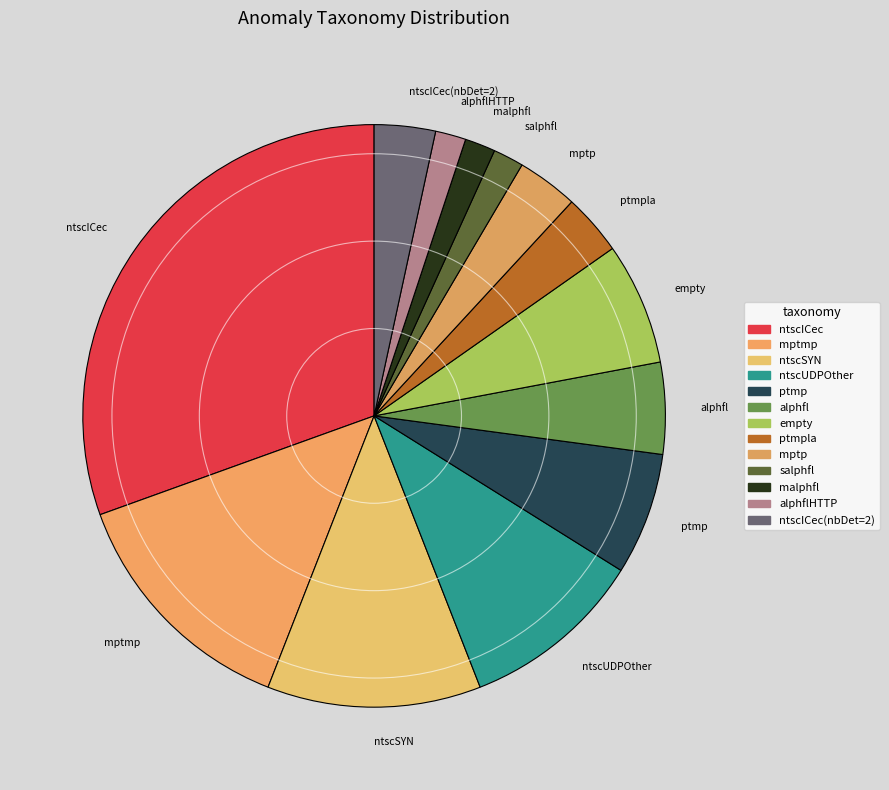

Which category has the biggest portion of the pie?

ntscICec